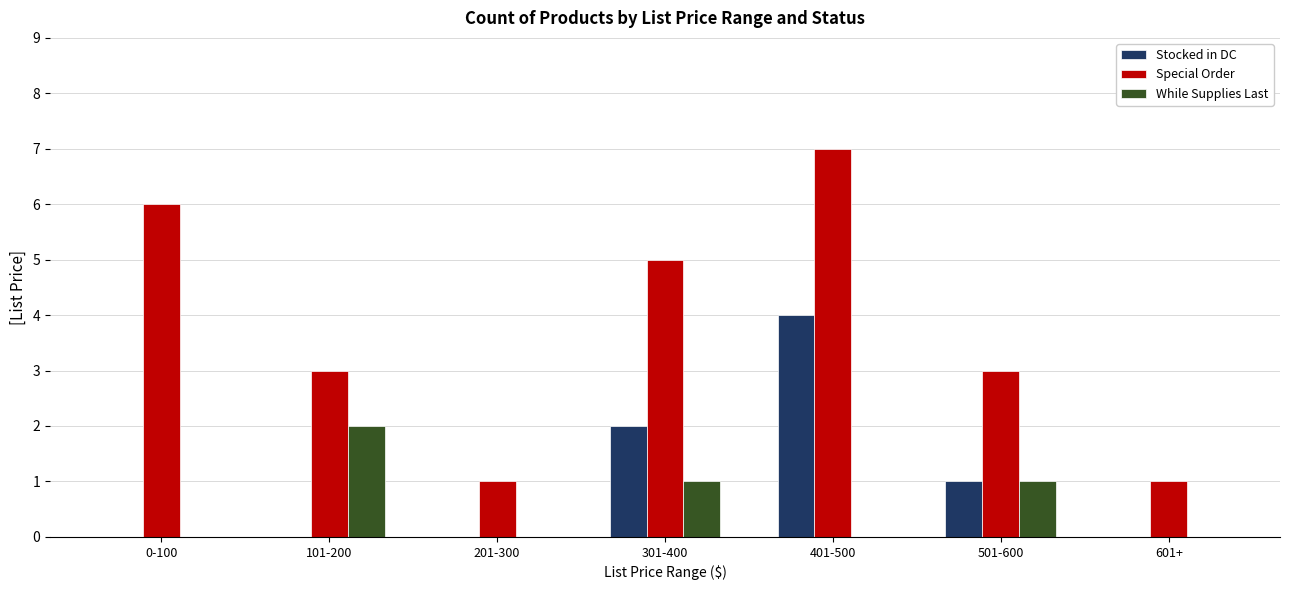

What is the total value across all series at 101-200?

5